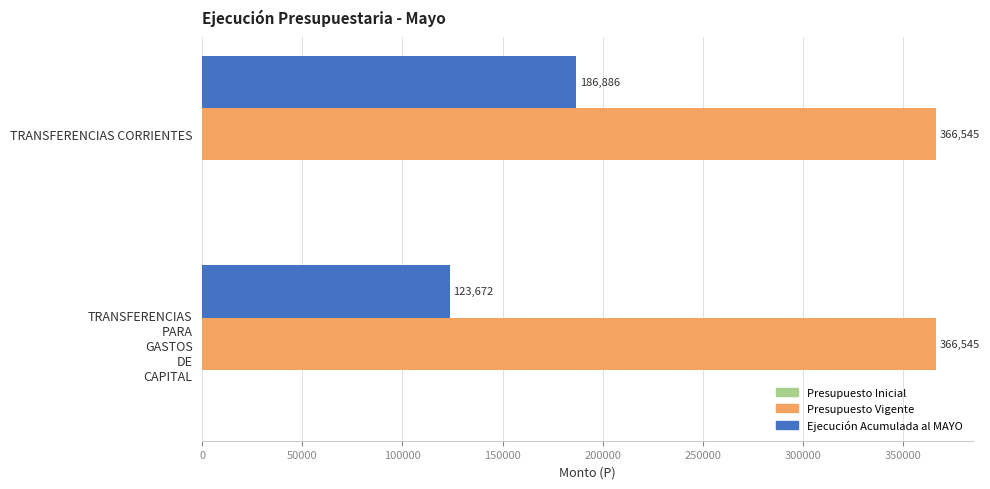

The value of Ejecución Acumulada al MAYO at TRANSFERENCIAS CORRIENTES is 186886. True or false?

True